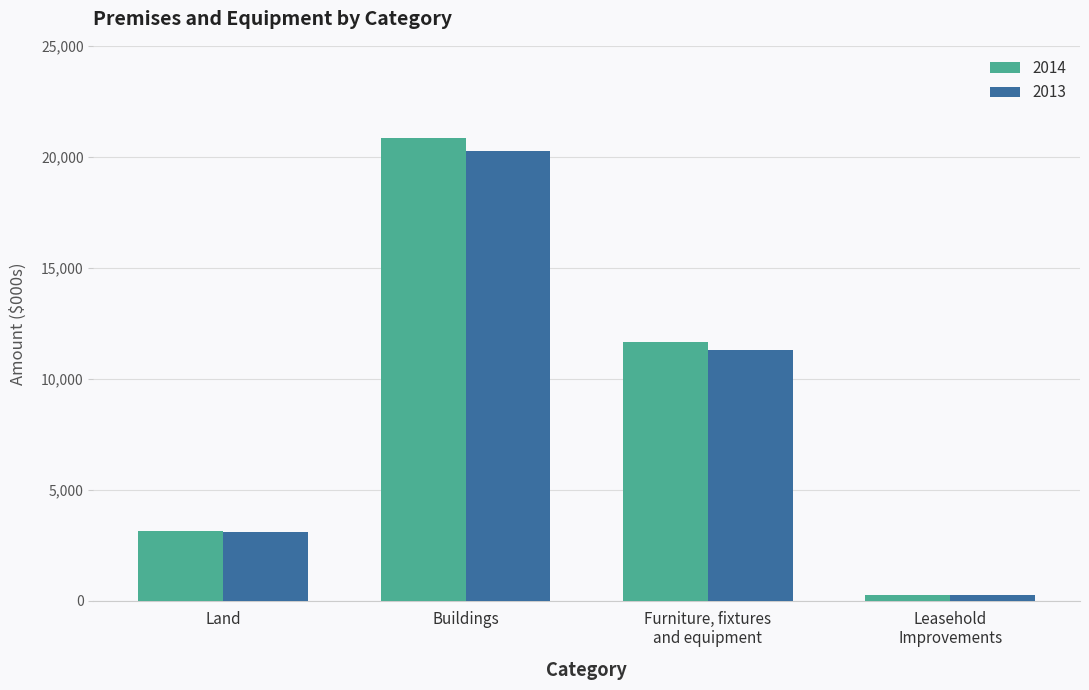

Is it true that 2014 equals 20842 at Buildings?

True